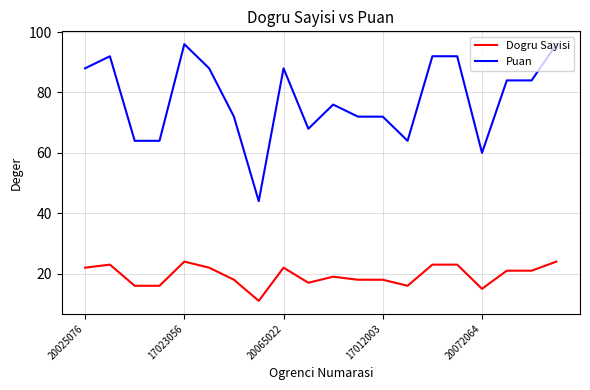

List the series in order of their peak value, lowest first.

Dogru Sayisi, Puan